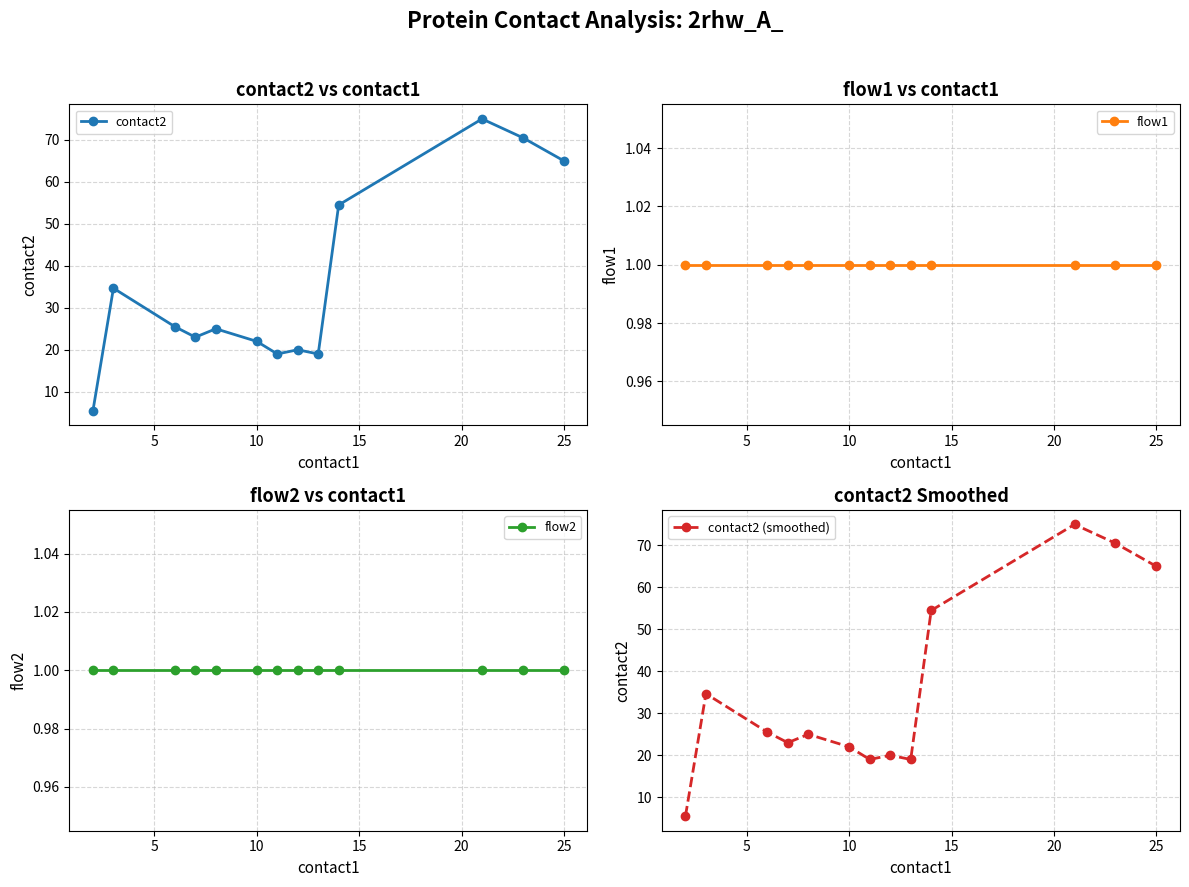

How many categories are shown in the chart?

13